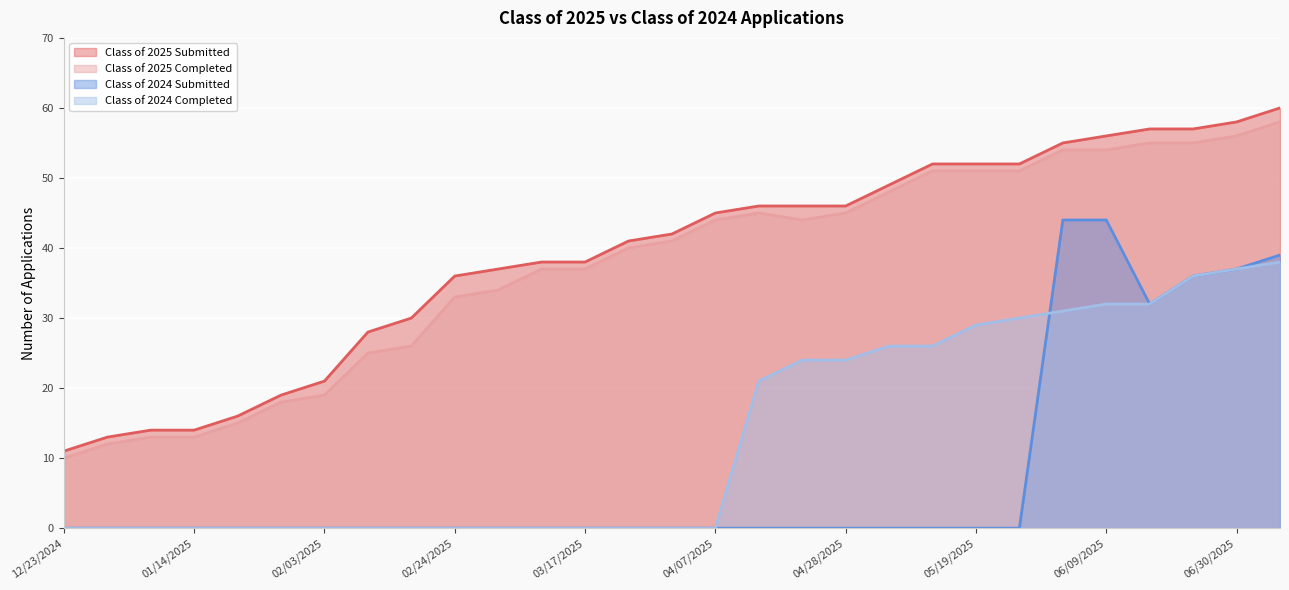

Which category has the highest value across all series?

07/07/2025